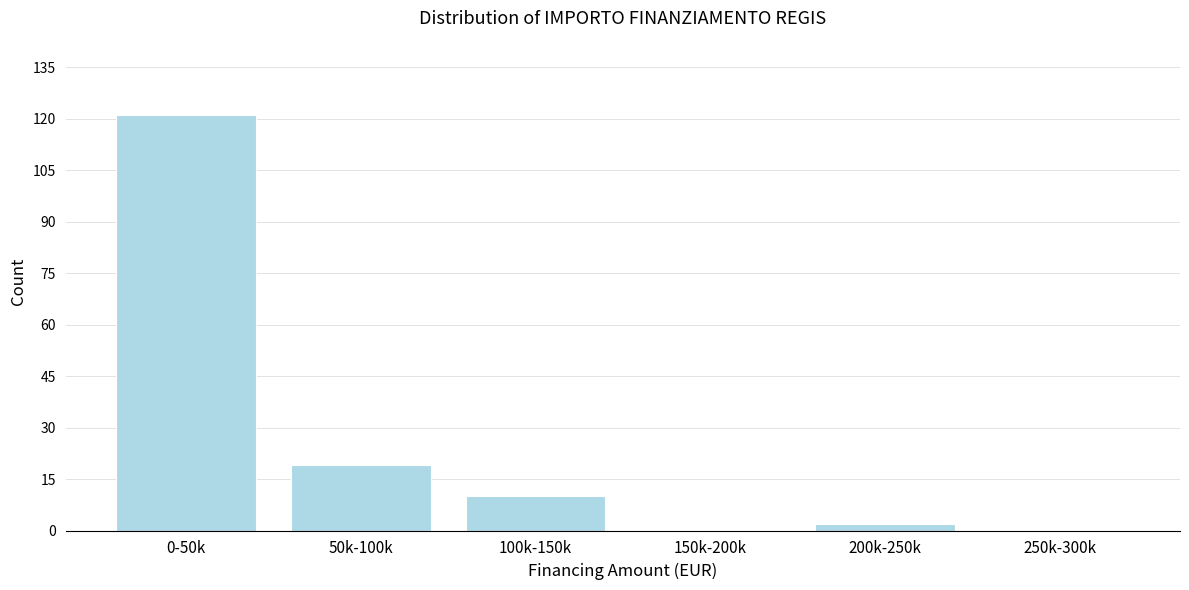

Reading left to right, transcribe all the data shown in this chart.

0-50k=121	50k-100k=19	100k-150k=10	150k-200k=0	200k-250k=2	250k-300k=0